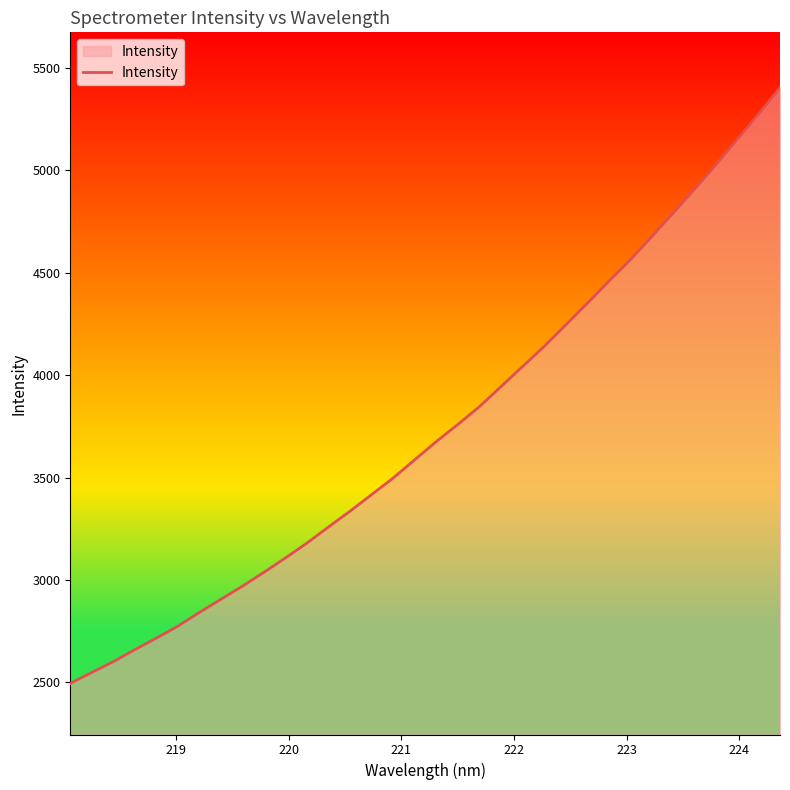

True or false: the data has more than 1 interior local peaks.

False